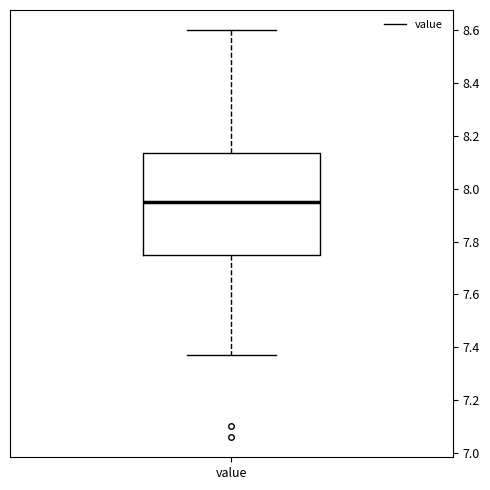

Where does the lower whisker of the box for value end on the y-axis? The values are not printed on the chart, so give them approximately, as read against the axis.

7.38